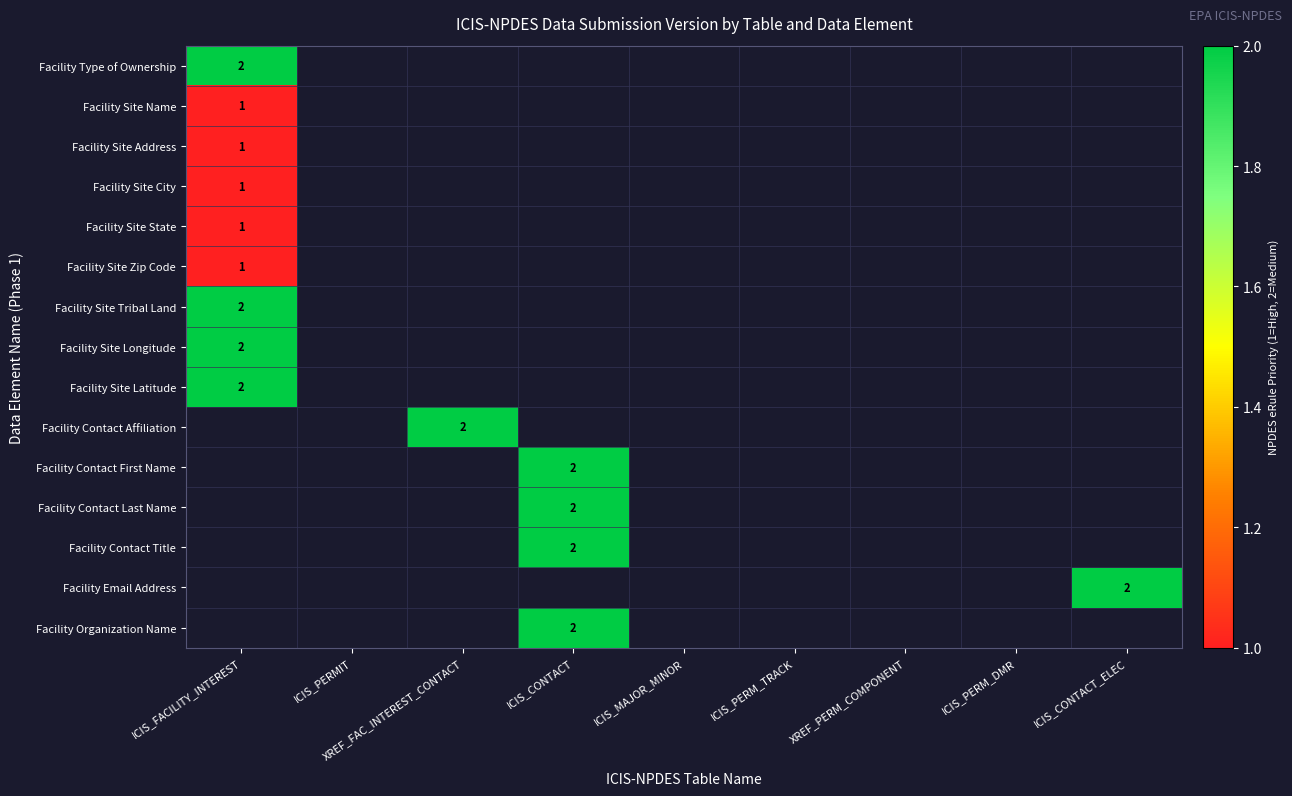

Count the number of categories in the chart.

9